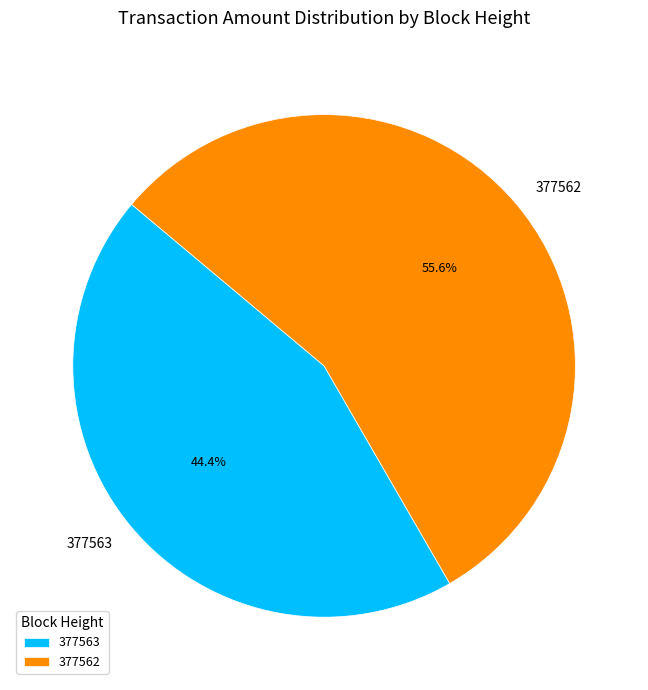

Between 377562 and 377563, which is larger?

377562